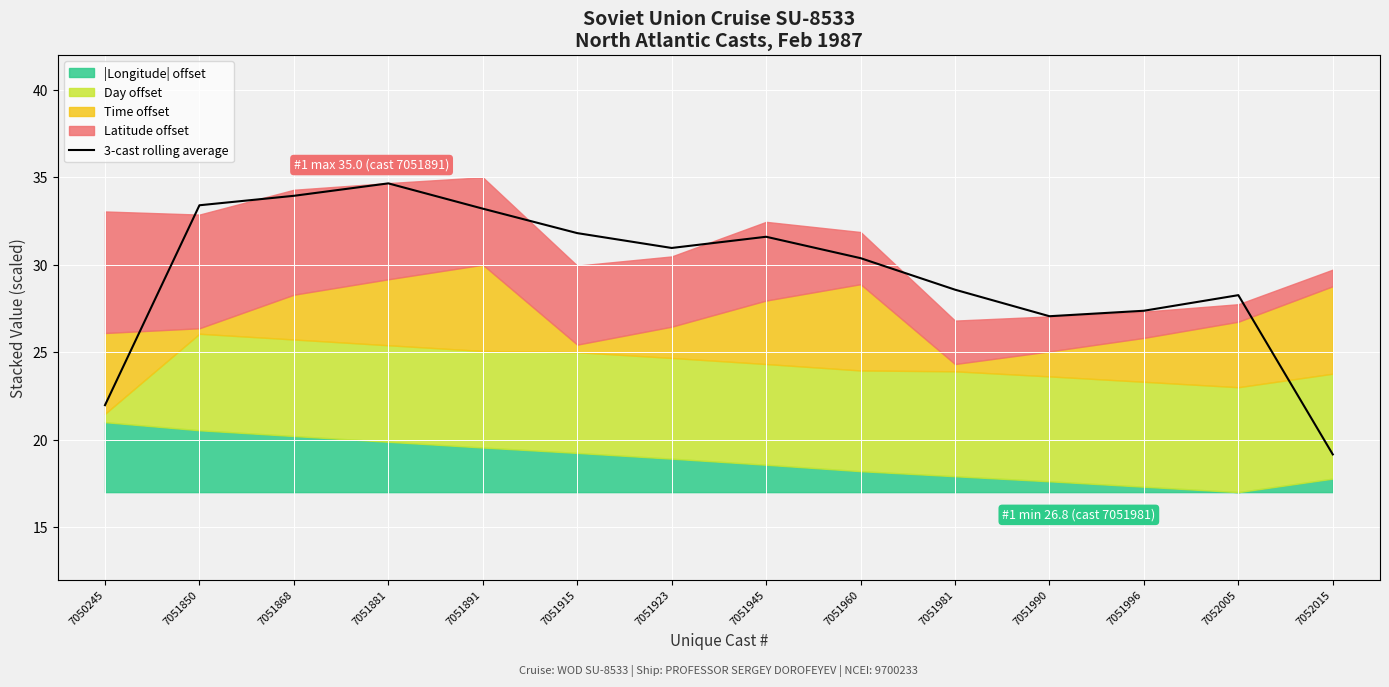

Reading left to right, transcribe all the data shown in this chart.

7050245=22.0	7051850=33.4	7051868=33.9	7051881=34.7	7051891=33.2	7051915=31.8	7051923=31.0	7051945=31.6	7051960=30.4	7051981=28.6	7051990=27.1	7051996=27.4	7052005=28.3	7052015=19.2